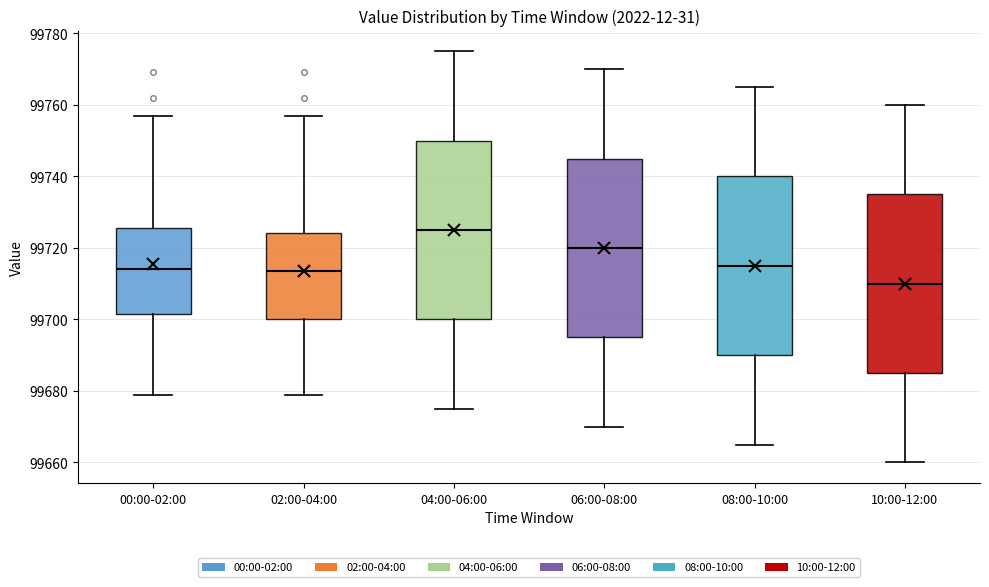

Reading left to right, transcribe this box plot: for each box, give where its median line is, the range the box spans, and where its two whiskers end, as read against the y-axis. The values are not printed on the chart, so give them approximately, as read against the axis.

00:00-02:00: median 99714, box 99702 to 99726, whiskers 99678 to 99756
02:00-04:00: median 99714, box 99700 to 99724, whiskers 99678 to 99756
04:00-06:00: median 99726, box 99700 to 99750, whiskers 99676 to 99776
06:00-08:00: median 99720, box 99696 to 99746, whiskers 99670 to 99770
08:00-10:00: median 99716, box 99690 to 99740, whiskers 99666 to 99766
10:00-12:00: median 99710, box 99686 to 99736, whiskers 99660 to 99760